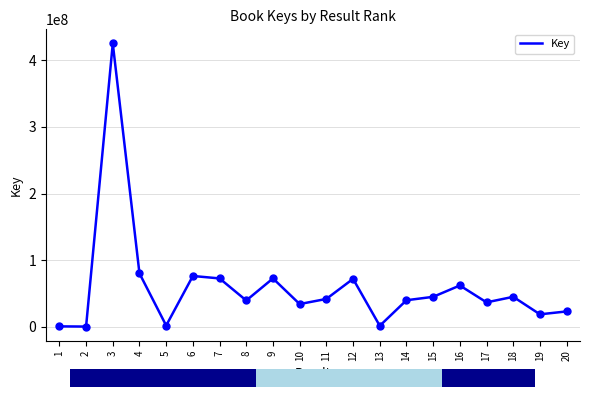

What is the change in value from 8 to 13?

-38065245